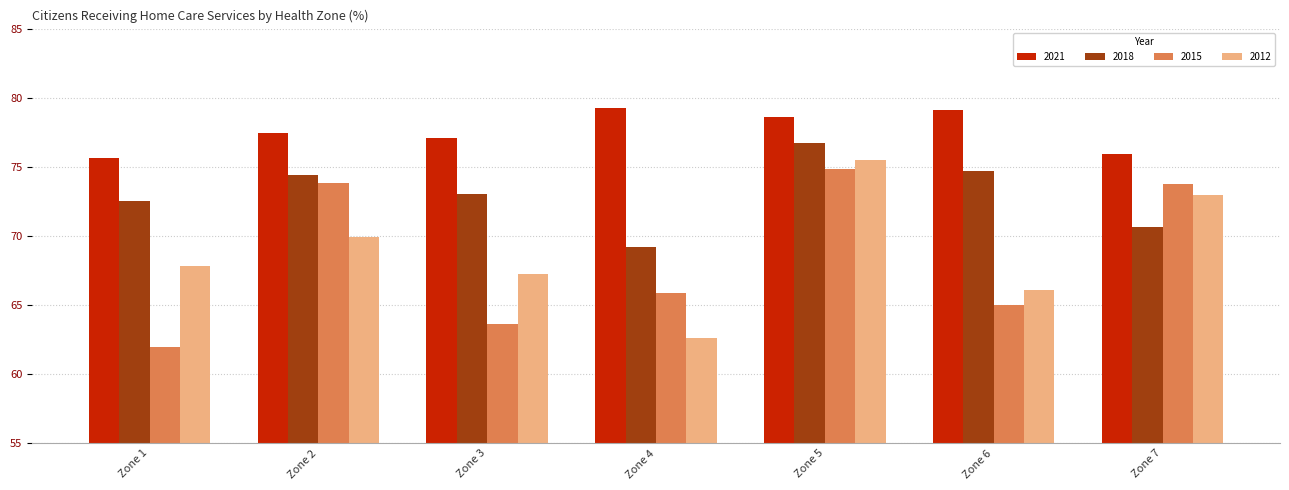

What is the average value of the 2021 series?

77.6